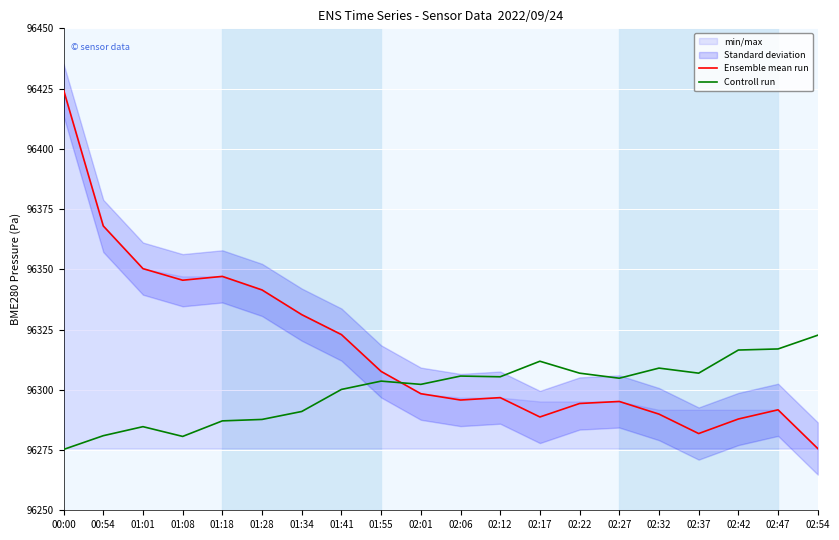

At which label does Controll run first exceed 96304?

02:06